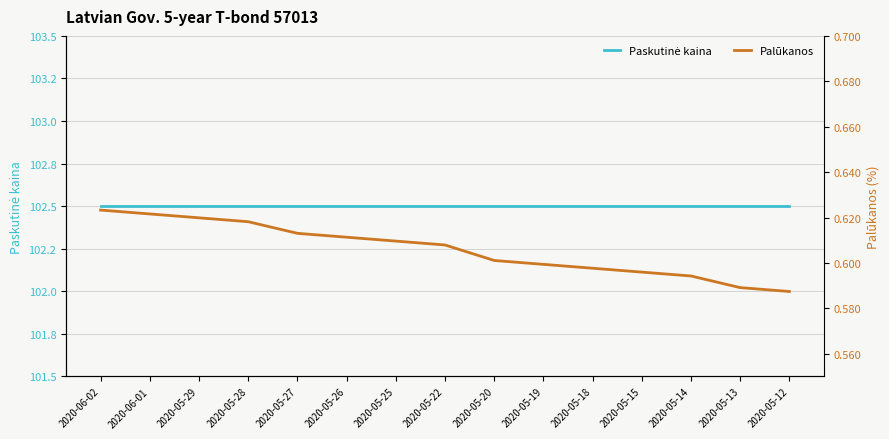

Which series changed the most between 2020-05-26 and 2020-05-25?

Palūkanos